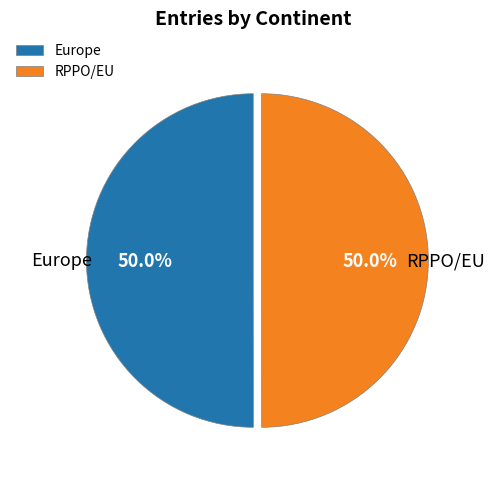

Combined, what portion of the pie is RPPO/EU and Europe?

100.0%